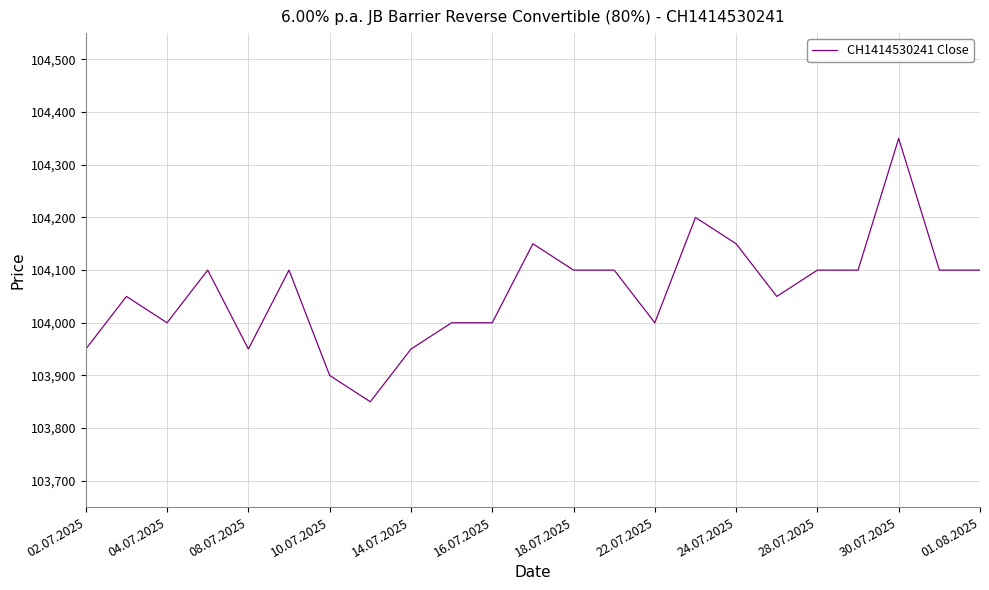

How many lines are shown in the chart?

1